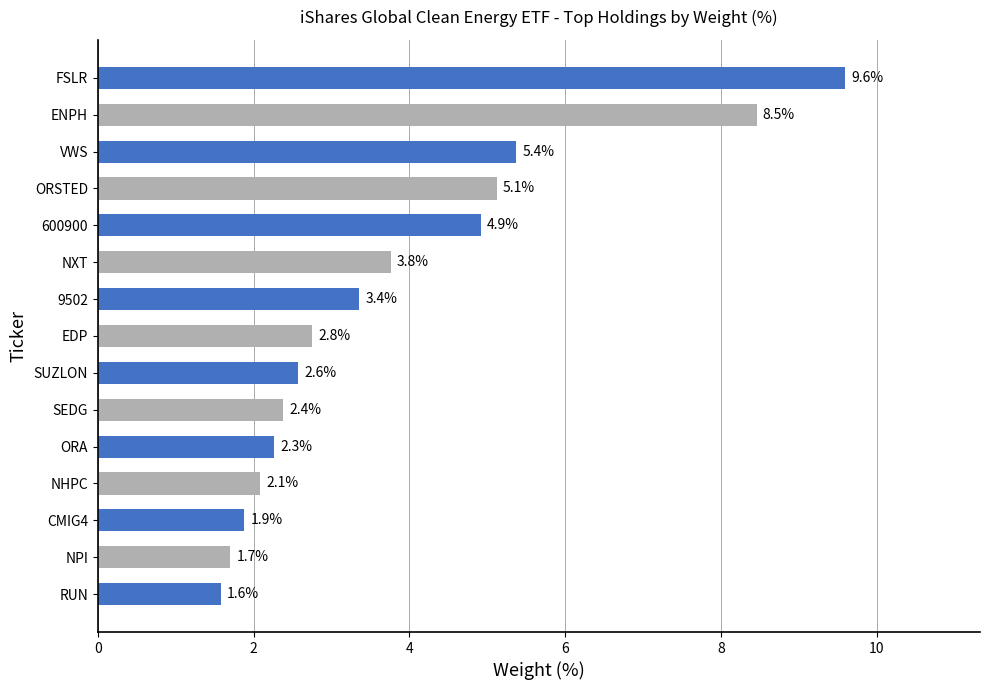

Reading top to bottom, list all the values displayed in this chart.

FSLR=9.6	ENPH=8.5	VWS=5.4	ORSTED=5.1	600900=4.9	NXT=3.8	9502=3.4	EDP=2.8	SUZLON=2.6	SEDG=2.4	ORA=2.3	NHPC=2.1	CMIG4=1.9	NPI=1.7	RUN=1.6